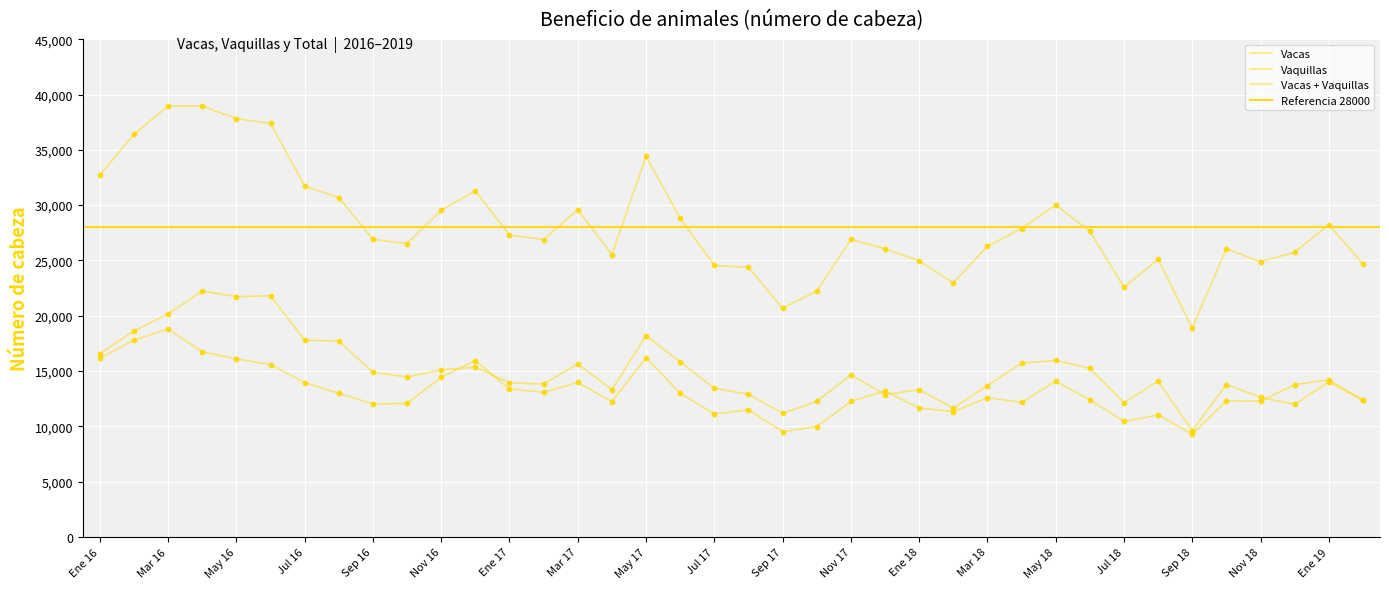

Is the value of Vacas at Jun 17 greater than the value of Vaquillas at Ene 17?

Yes